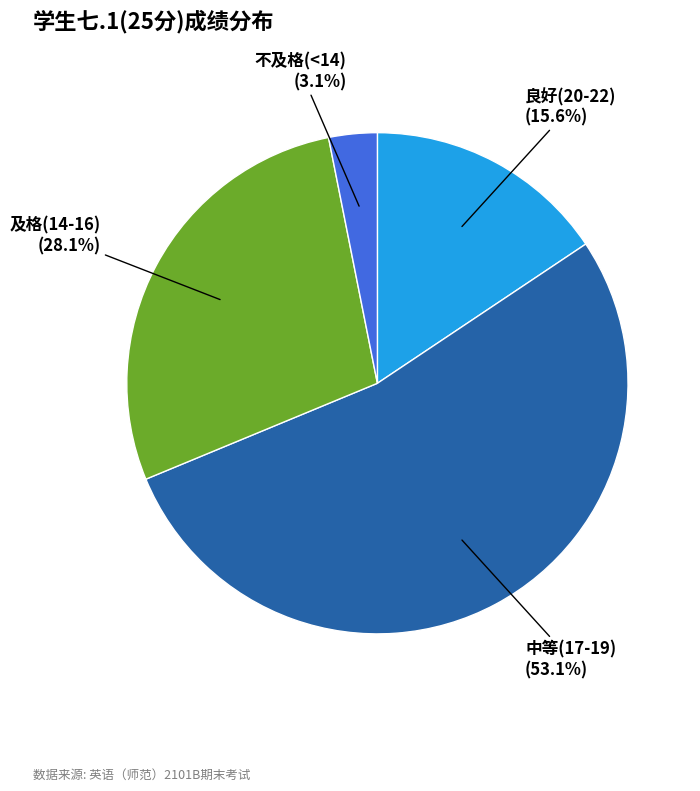

Is there a majority slice in this chart?

Yes